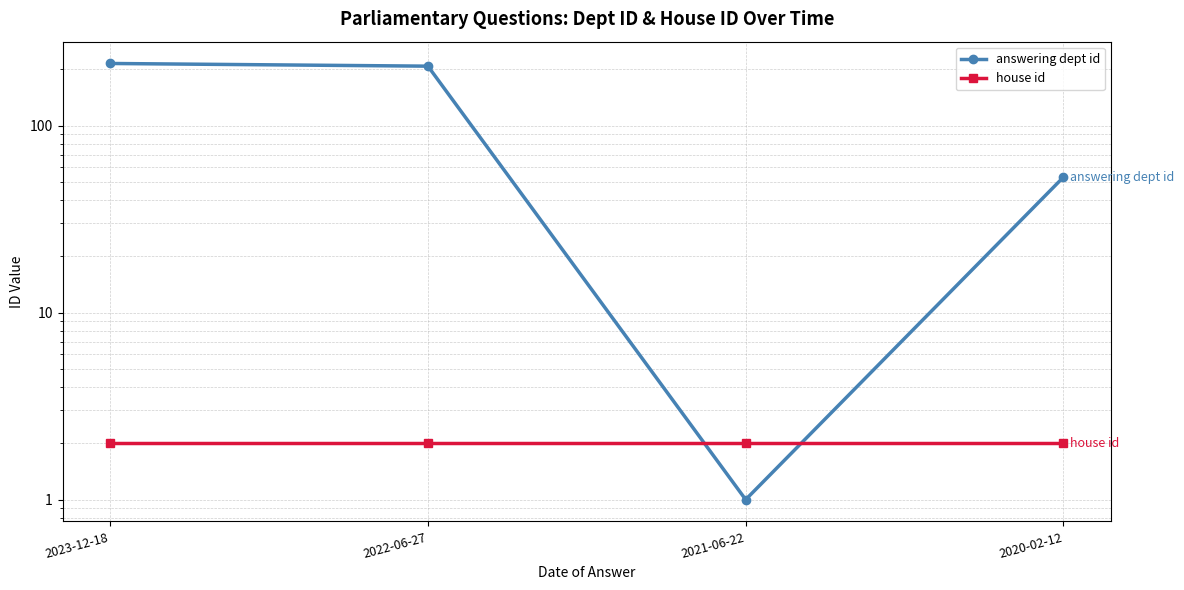

True or false: answering dept id has a value of 215 at 2023-12-18.

True